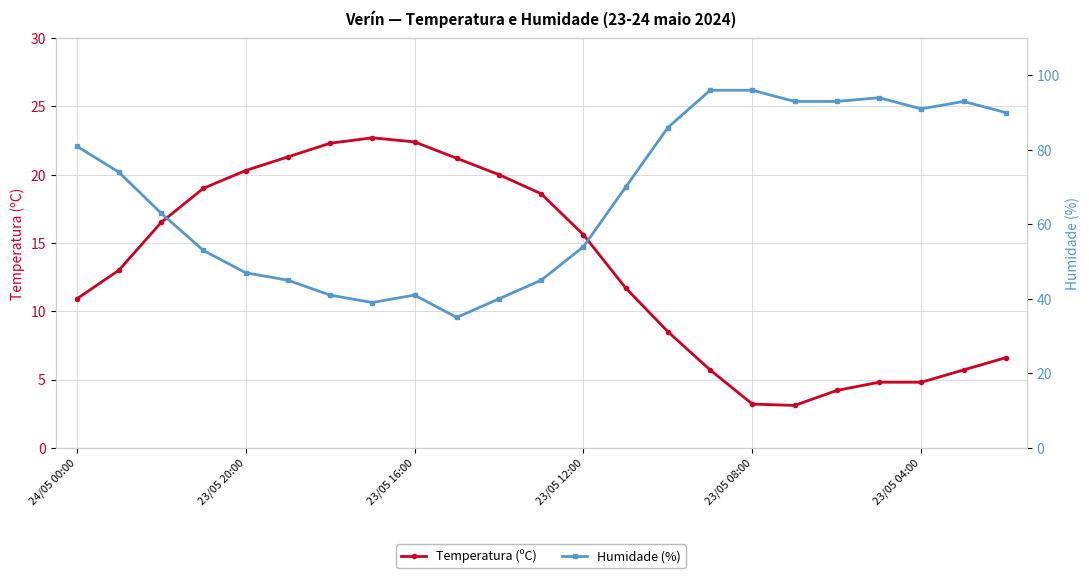

At which category is the sum across all series the highest?

15